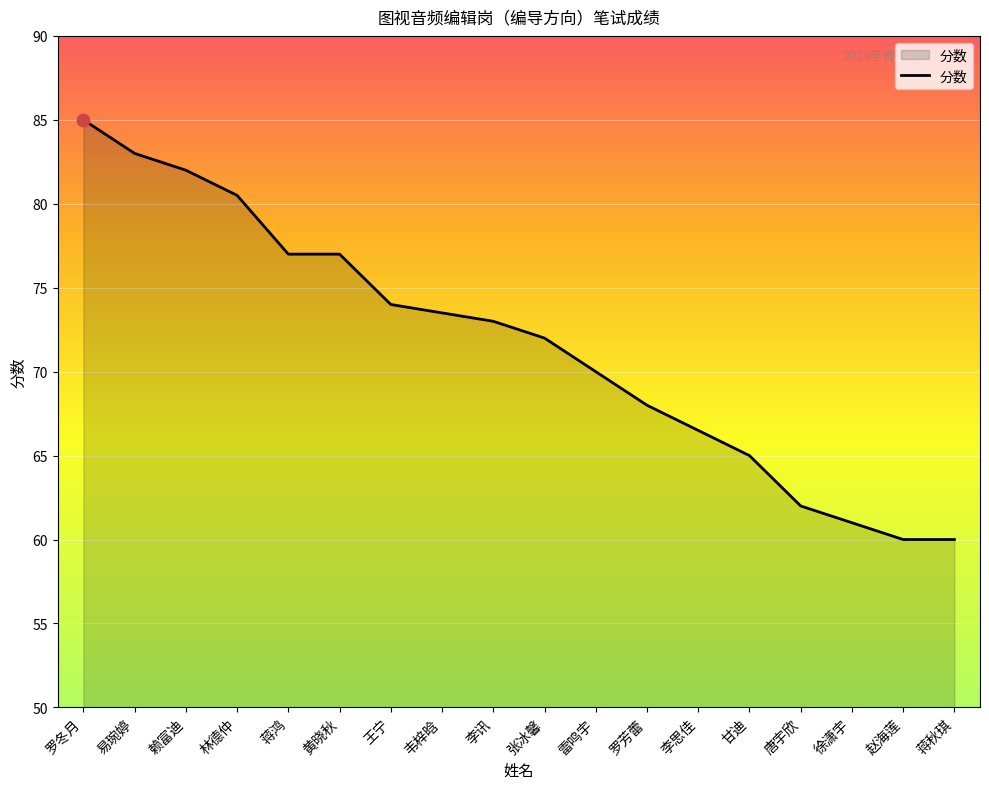

Approximately how many times larger is the value at 蒋鸿 compared to 易琬婷?

0.9